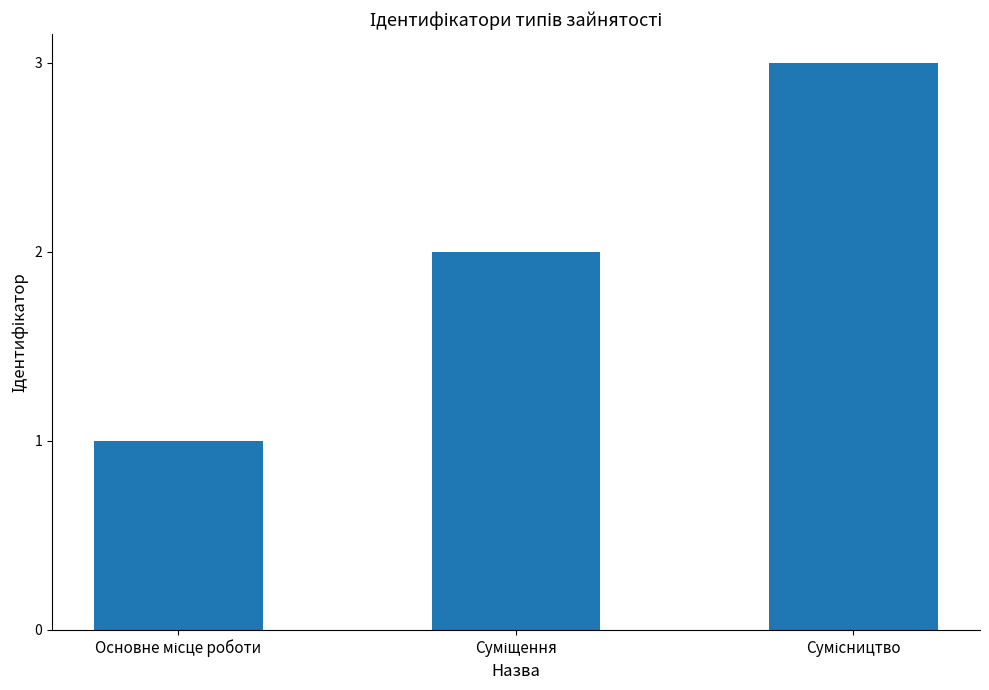

What is the sum of all values?

6